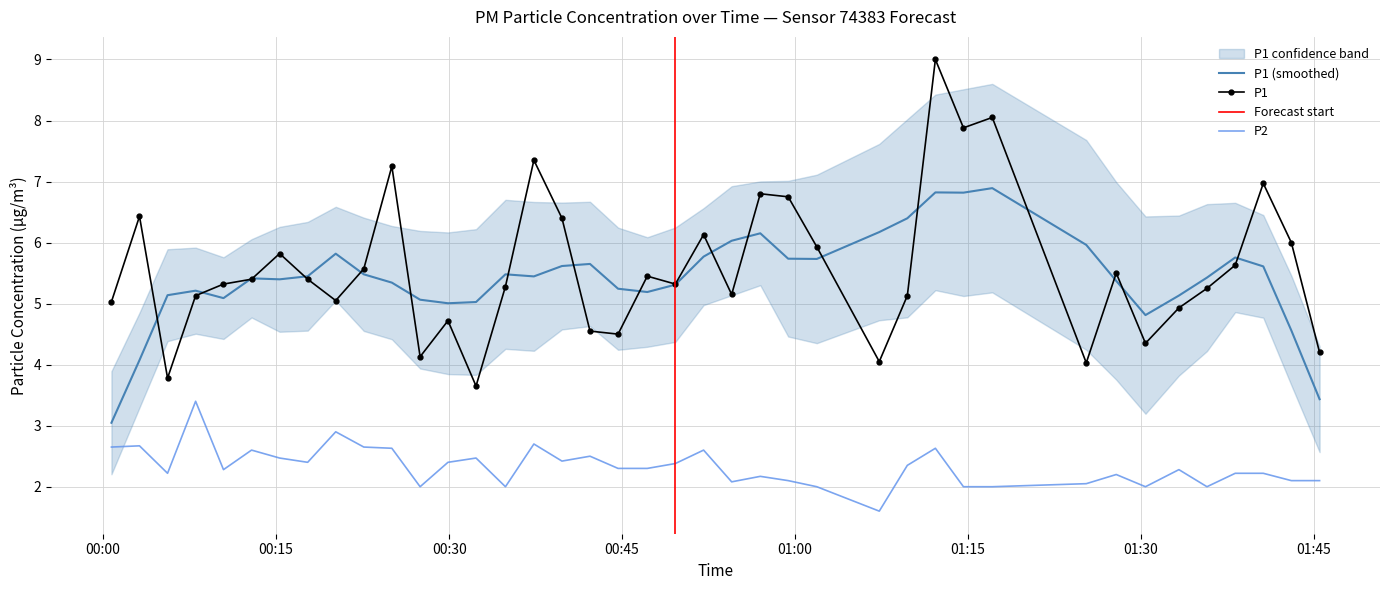

Reading right to left, transcribe all the data shown in this chart.

P1: 4.2	6.0	7.0	5.6	5.2	4.9	4.3	5.5	4.0	8.1	7.9	9.0	5.1	4.0	5.9	6.8	6.8	5.2	6.1	5.3	5.5	4.5	4.5	6.4	7.3	5.3	3.6	4.7	4.1	7.2	5.6	5.0	5.4	5.8	5.4	5.3	5.1	3.8	6.4	5.0
P2: 2.1	2.1	2.2	2.2	2.0	2.3	2.0	2.2	2.0	2.0	2.0	2.6	2.4	1.6	2.0	2.1	2.2	2.1	2.6	2.4	2.3	2.3	2.5	2.4	2.7	2.0	2.5	2.4	2.0	2.6	2.6	2.9	2.4	2.5	2.6	2.3	3.4	2.2	2.7	2.6